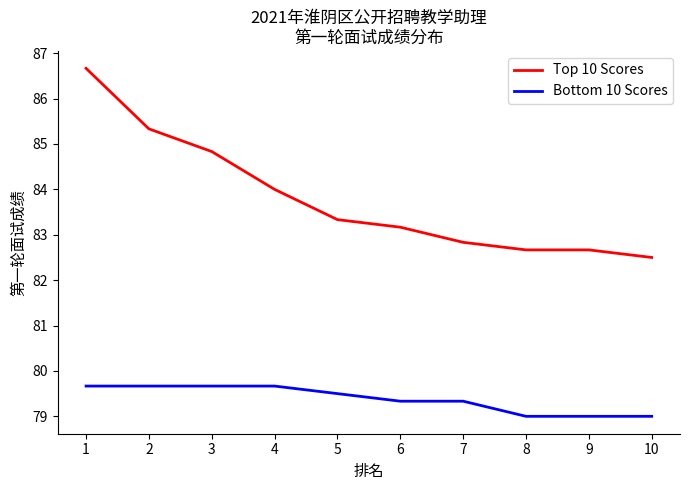

Reading left to right, what are all the values shown in this chart?

Top 10 Scores: 86.7	85.3	84.8	84.0	83.3	83.2	82.8	82.7	82.7	82.5
Bottom 10 Scores: 79.7	79.7	79.7	79.7	79.5	79.3	79.3	79.0	79.0	79.0